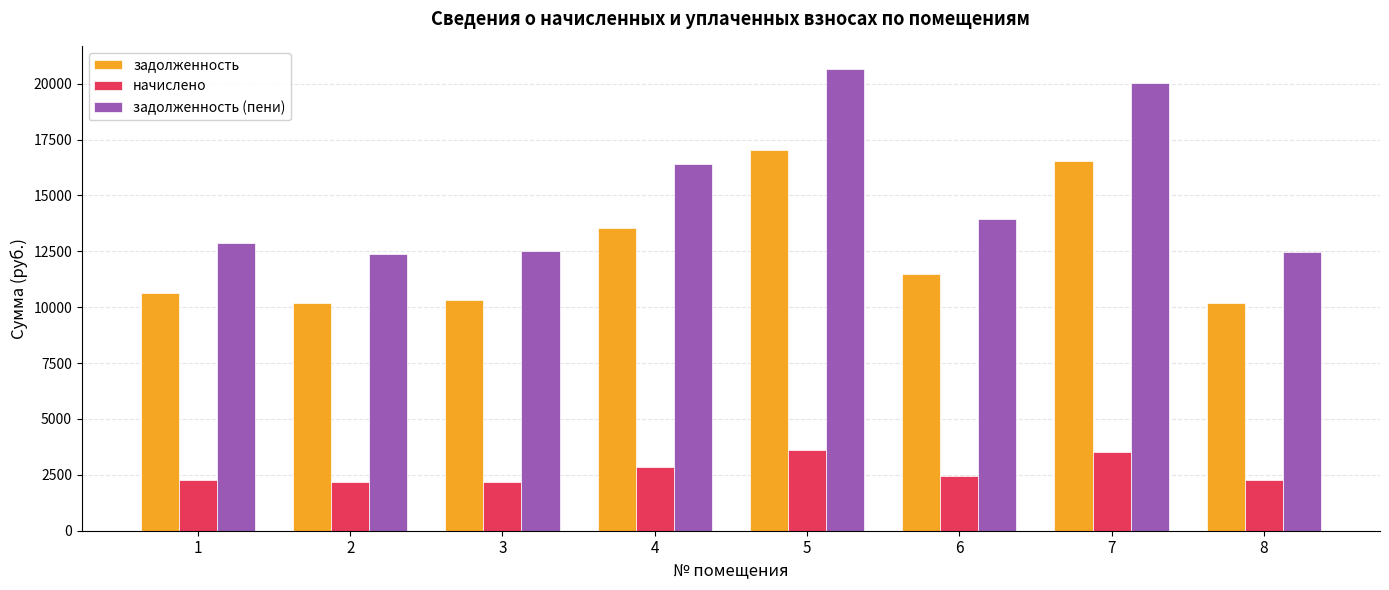

What is the difference between the highest and lowest values at 2?

10202.8